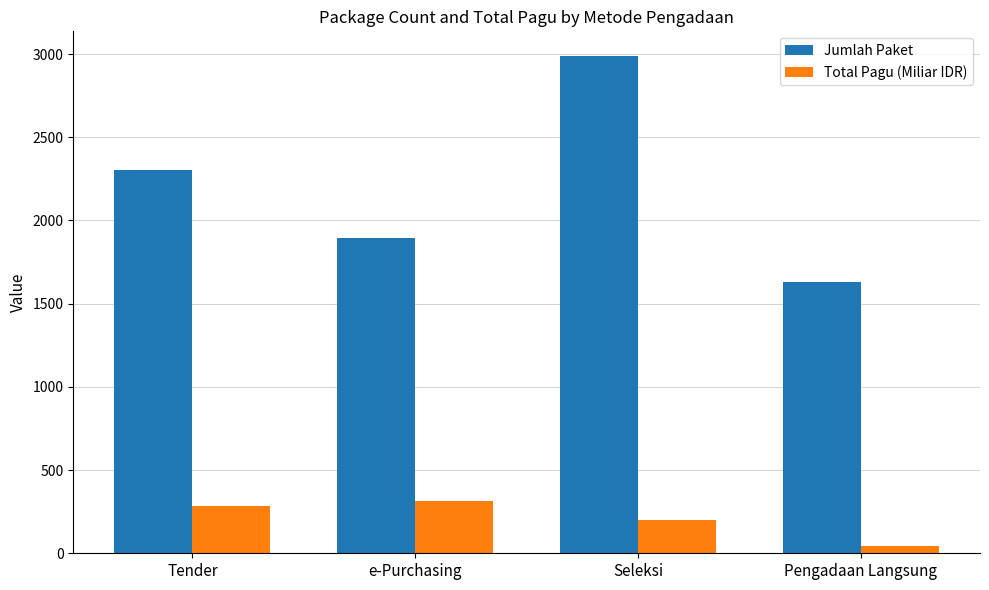

What is the difference between the highest and lowest values at e-Purchasing?

1580.1